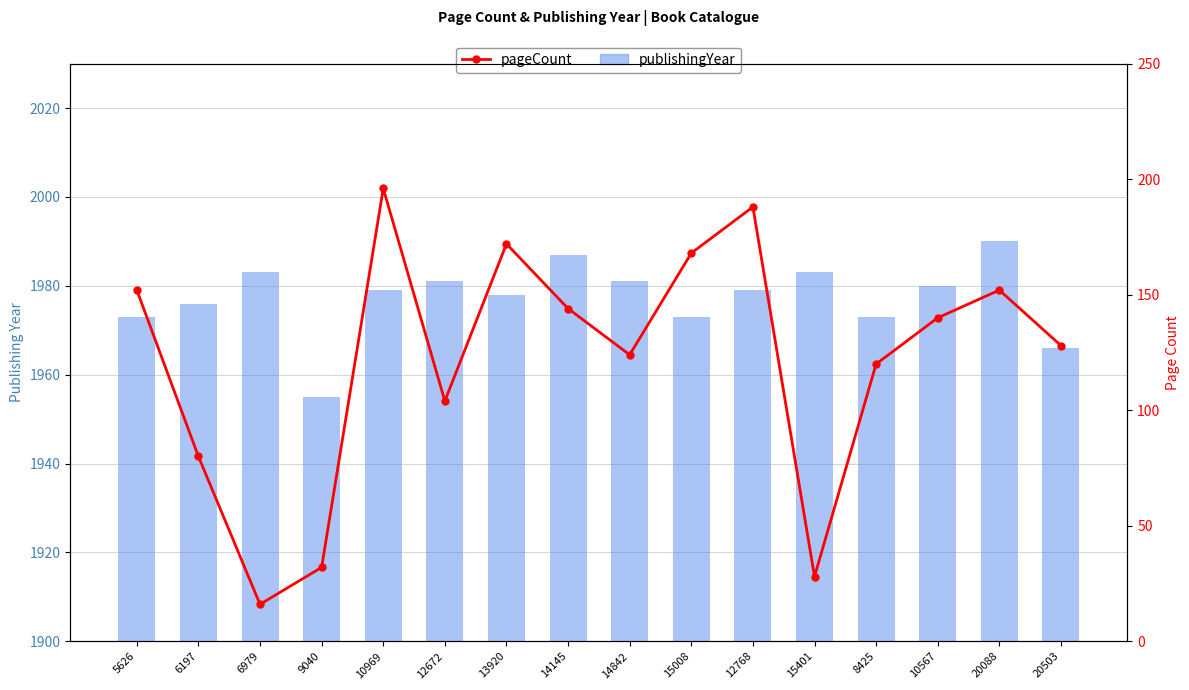

What is the difference between the maximum and minimum values in the publishingYear series?

35